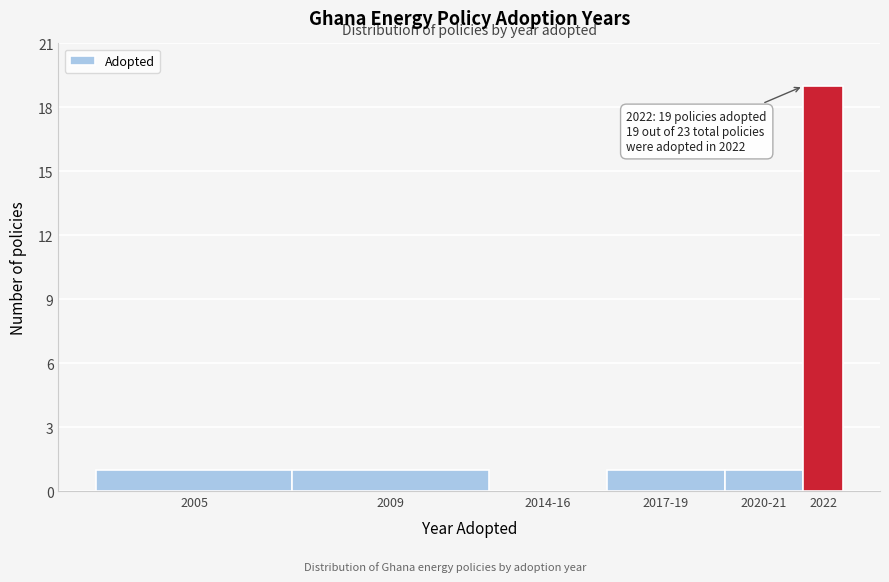

Reading left to right, transcribe all the data shown in this chart.

2005=1	2009=1	2014-16=0	2017-19=1	2020-21=1	2022=19